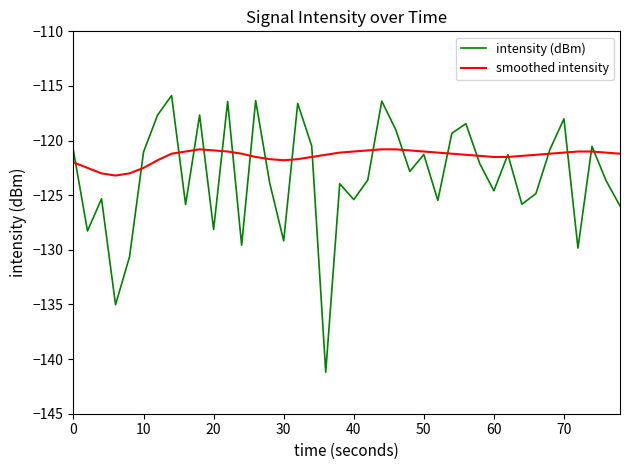

What is the difference between the maximum and second lowest values in the smoothed intensity series?

2.2